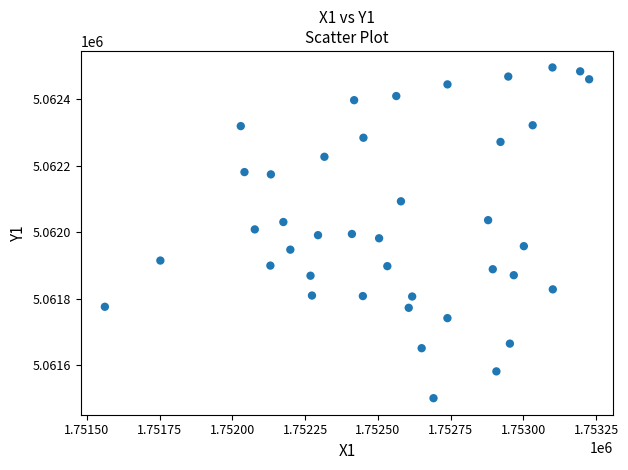

What is the range of Y values (max minus min)?

994.0